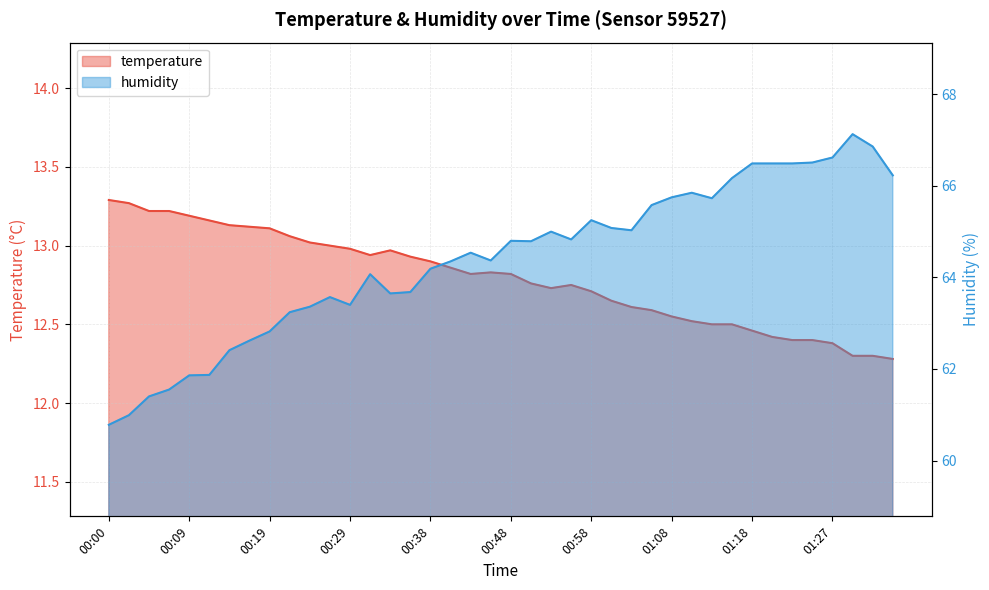

What position from the right is 00:26?

29